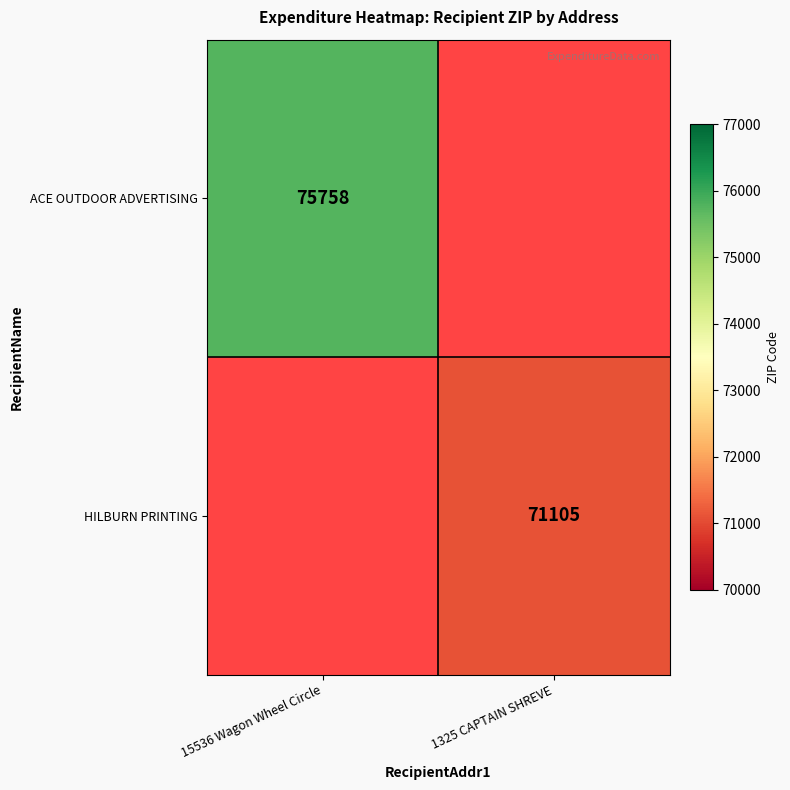

True or false: ACE OUTDOOR ADVERTISING has a value of 75758 at 15536 Wagon Wheel Circle.

True